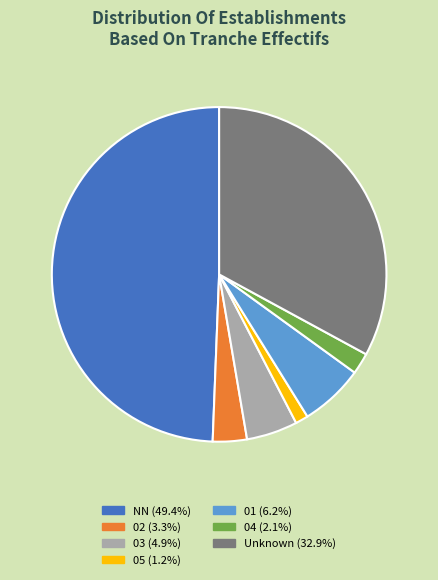

How many slices are in this pie chart?

7